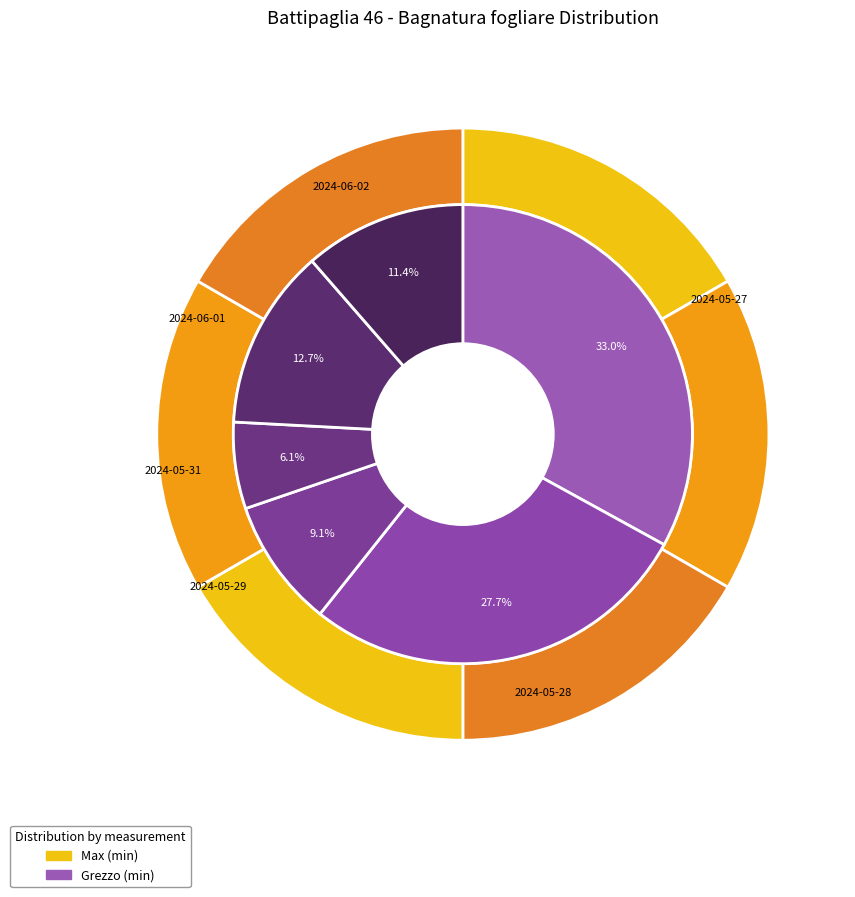

How many segments does this pie chart have?

7